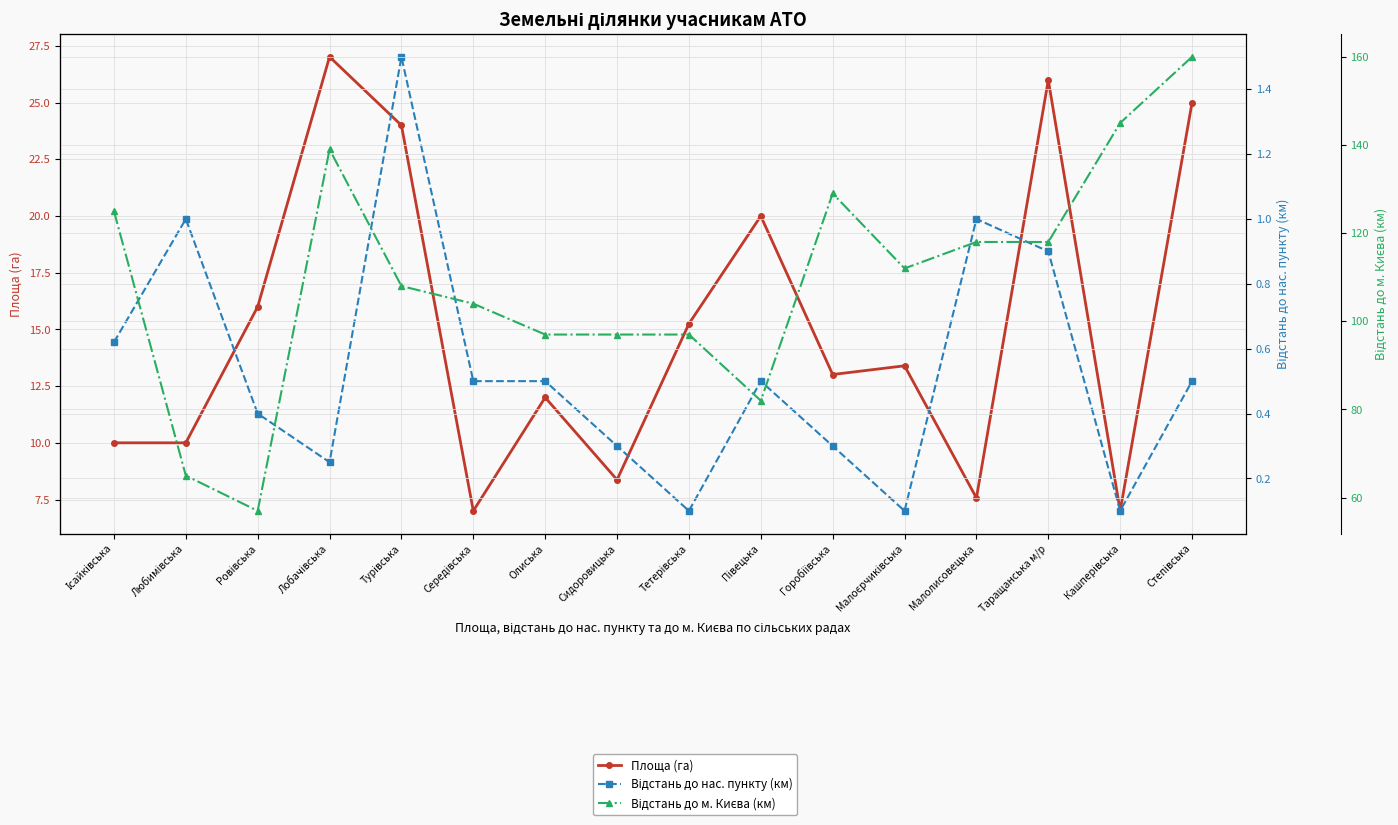

True or false: Відстань до м. Києва (км) and Площа (га) cross at least once.

False